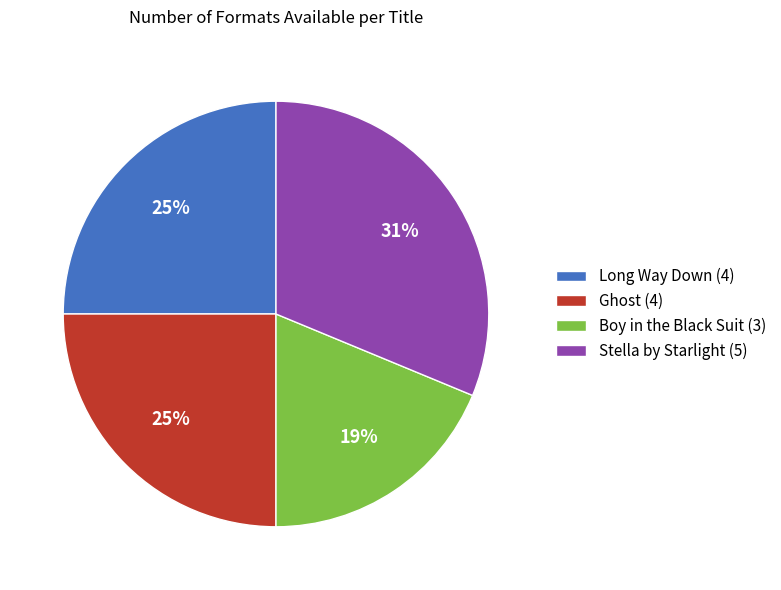

Combined, do Stella by Starlight (5) and Long Way Down (4) account for over 50%?

Yes